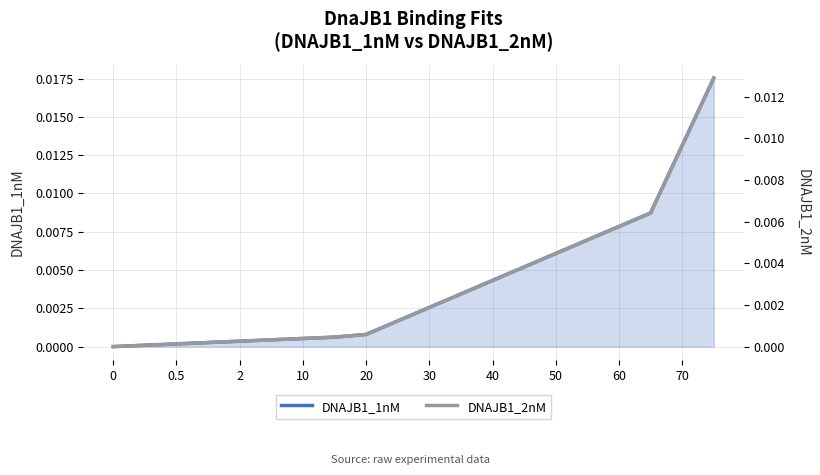

The DNAJB1_1nM series shows 0.0 at 0. True or false?

True